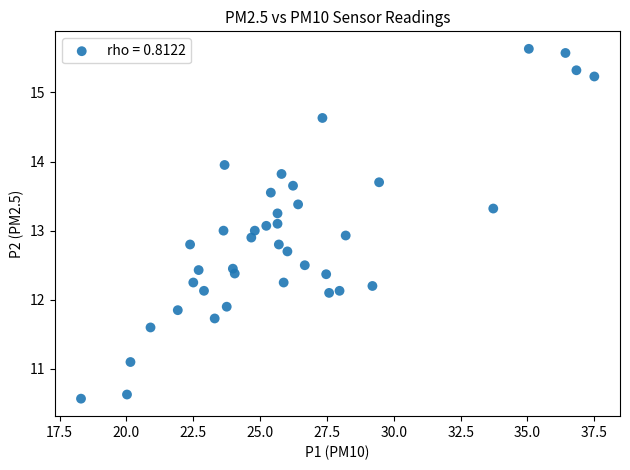

What is the range of Y values (max minus min)?

5.1